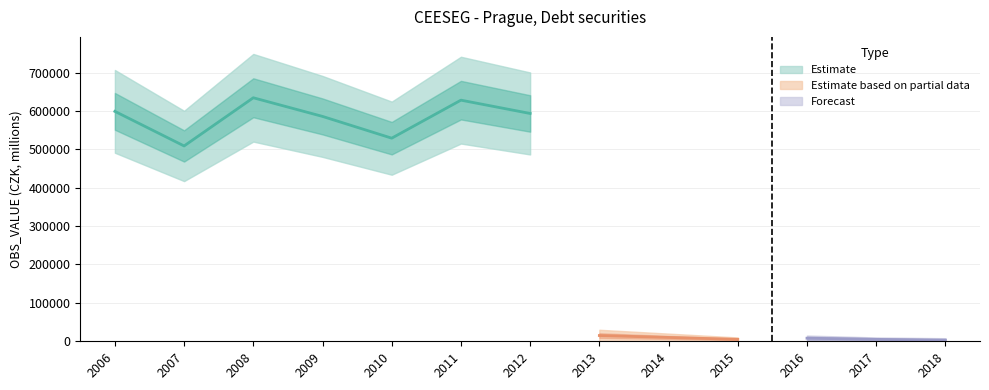

Rank the categories by value from highest to lowest.

2008, 2011, 2006, 2012, 2009, 2010, 2007, 2013, 2014, 2015, 2016, 2017, 2018